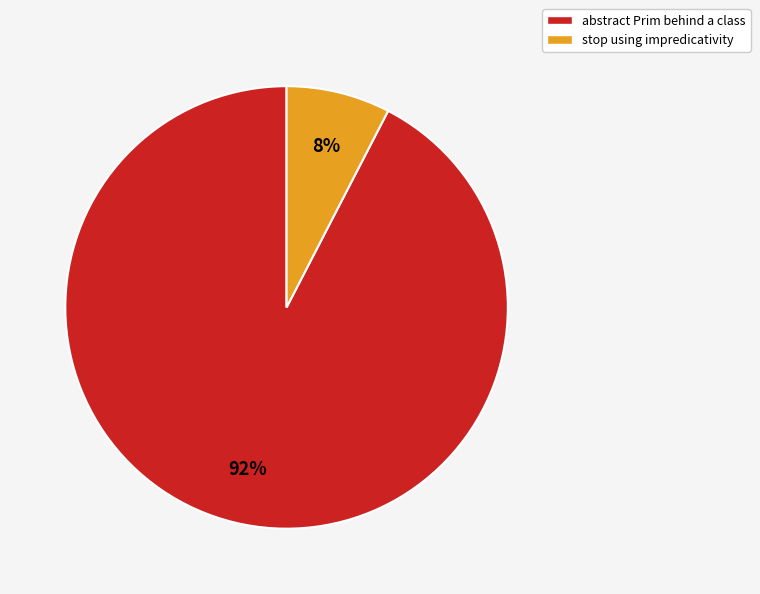

To the nearest percent, what is the average slice percentage?

50%